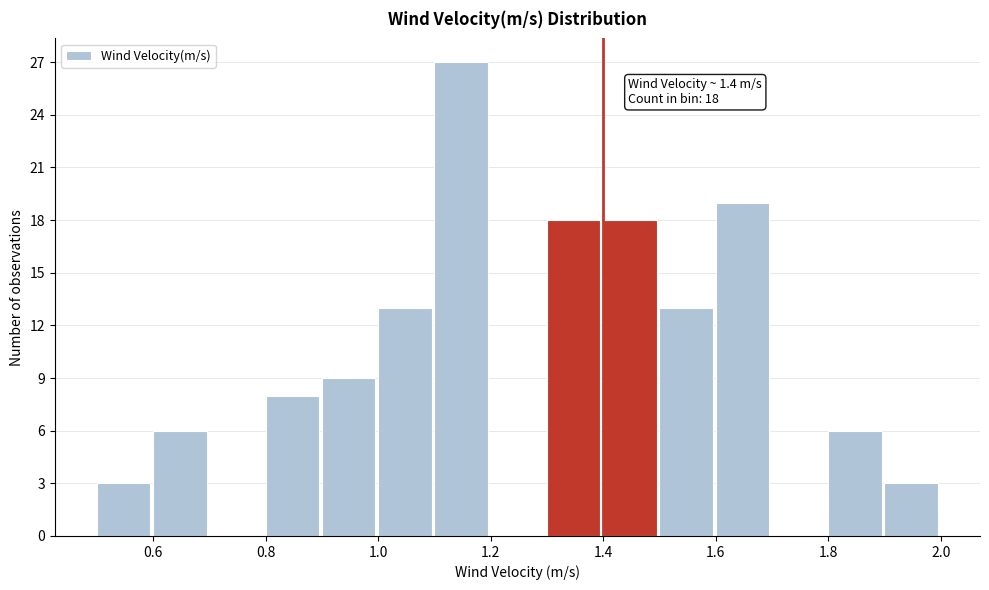

Which range on the x-axis has the tallest bar?

1.1 to 1.2